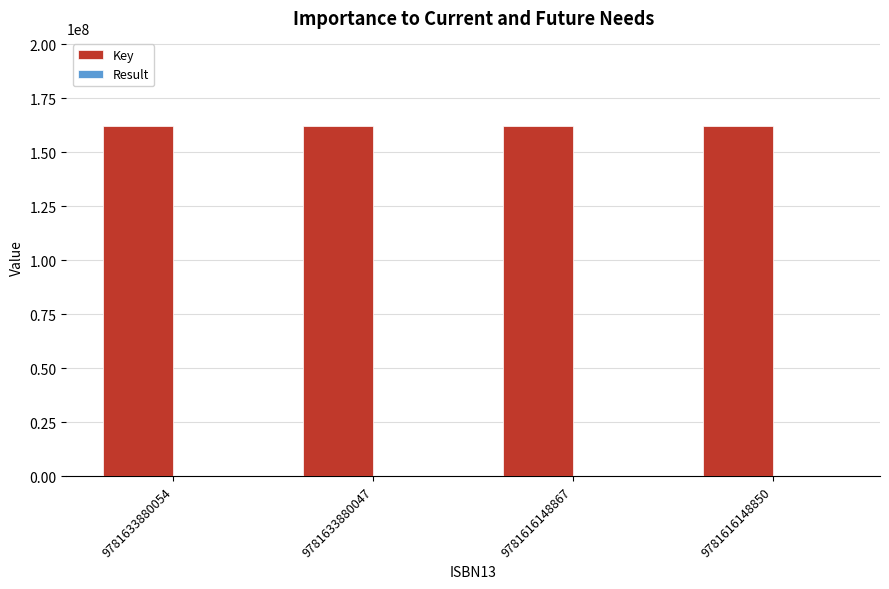

Which series has the largest total across all categories?

Key